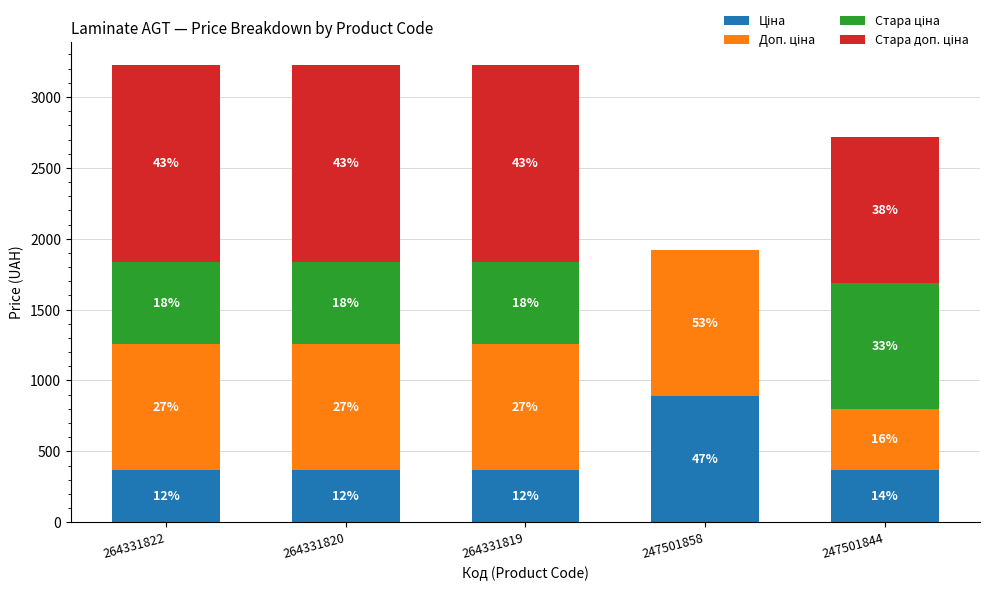

What is the sum of all Стара доп. ціна values?

5192.1